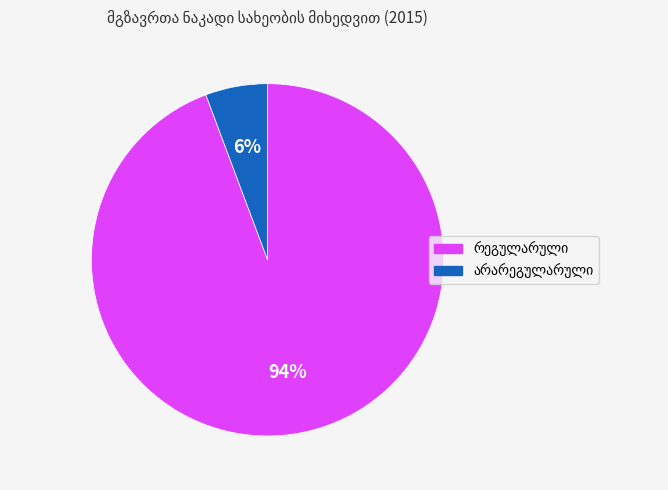

To the nearest percent, what is the average slice percentage?

50%